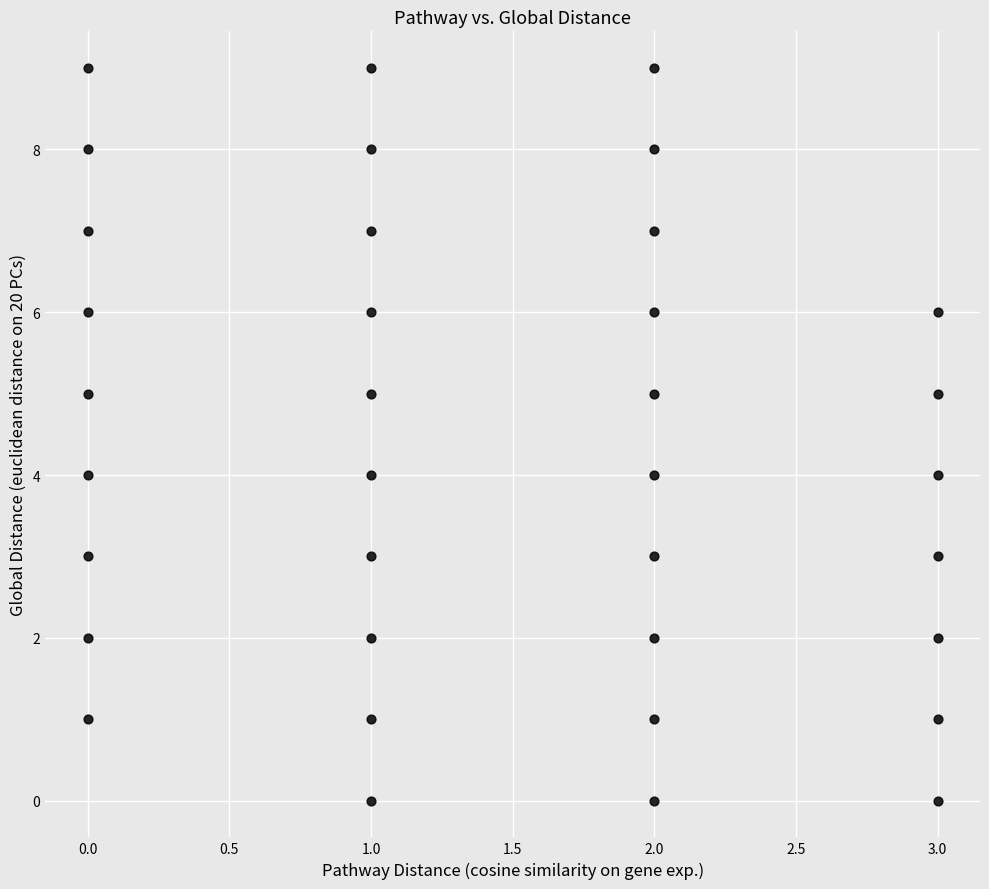

What is the range of Y values (max minus min)?

9